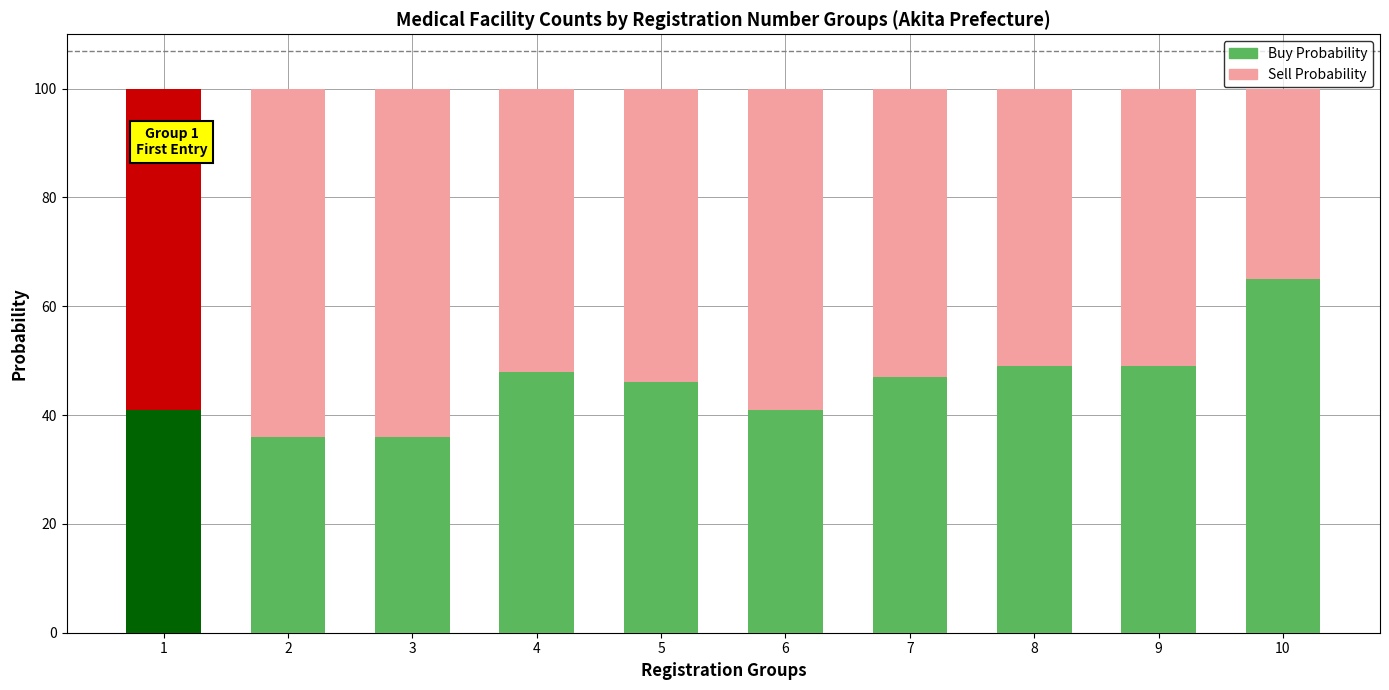

What is the total value across all series at 10?

100